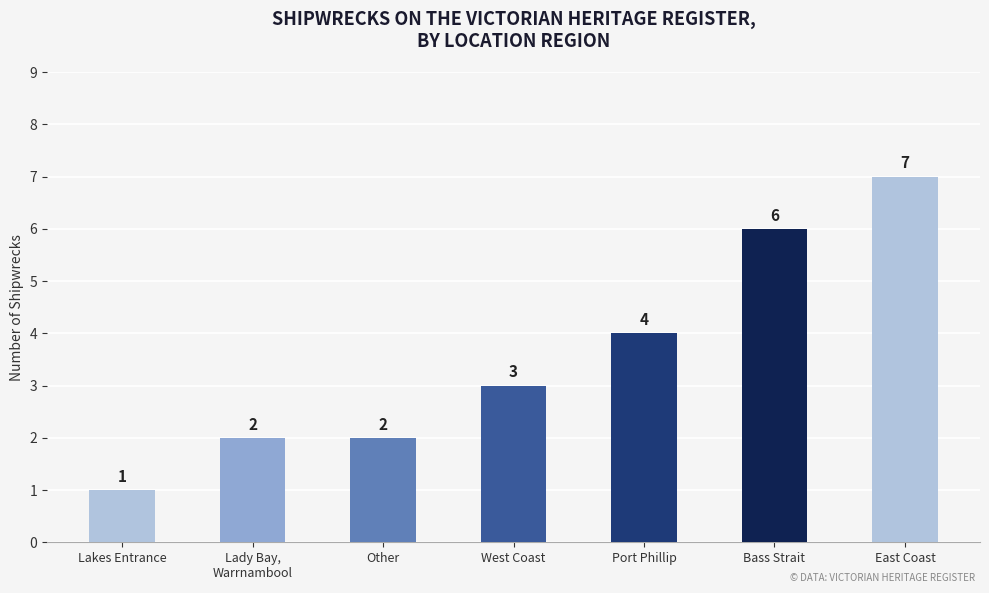

What is the ratio of the value at Bass Strait to the value at Lady Bay,
Warrnambool?

3.0